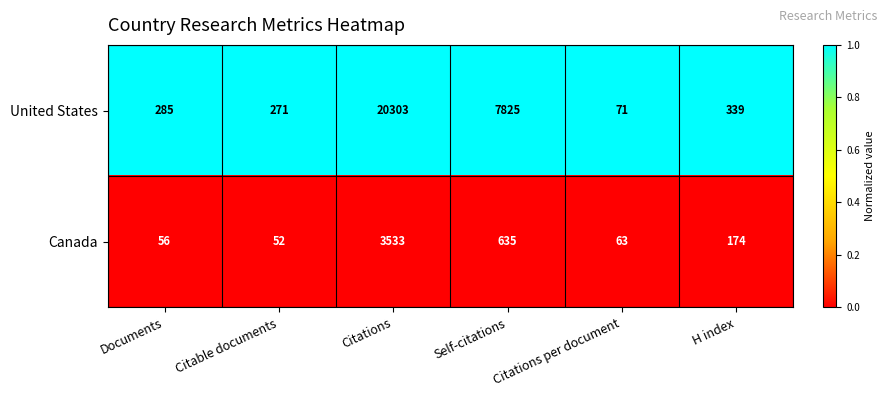

Which category has the highest value across all series?

Citations